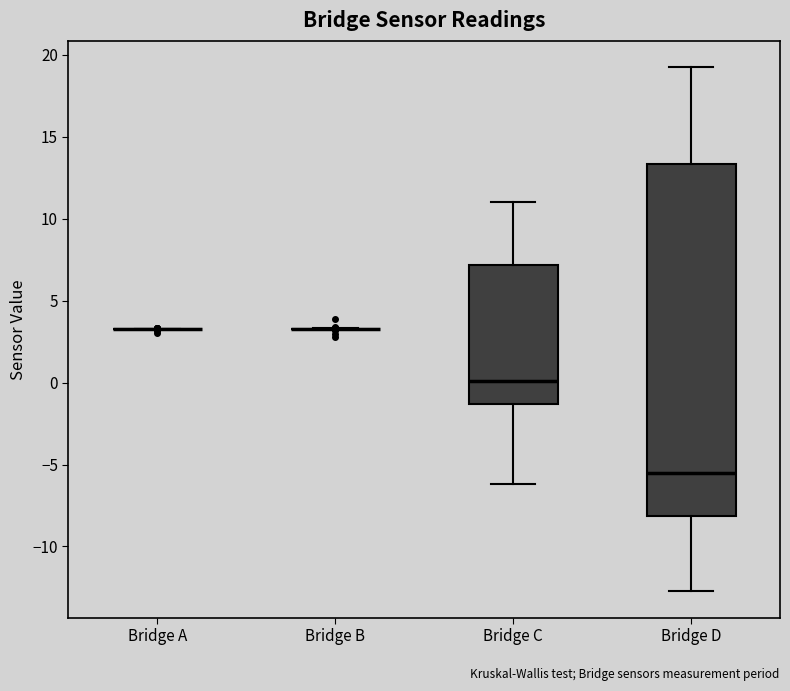

Which box is the tallest, from its lower edge to its upper edge?

Bridge D